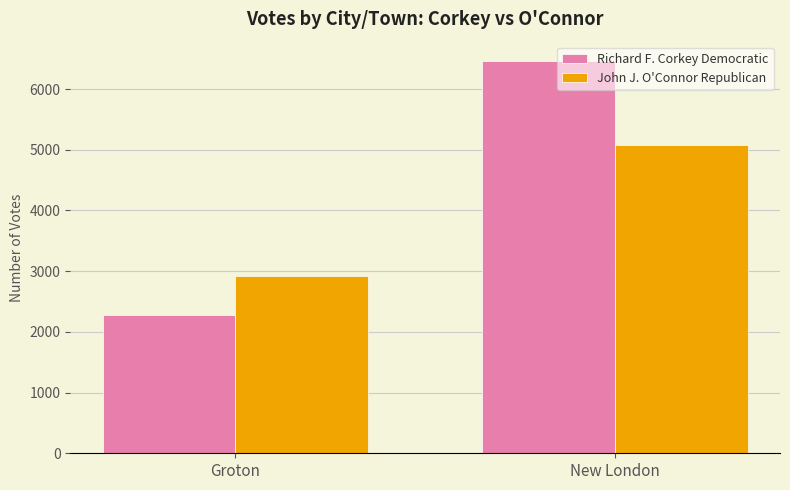

What is the smallest value displayed?

2283